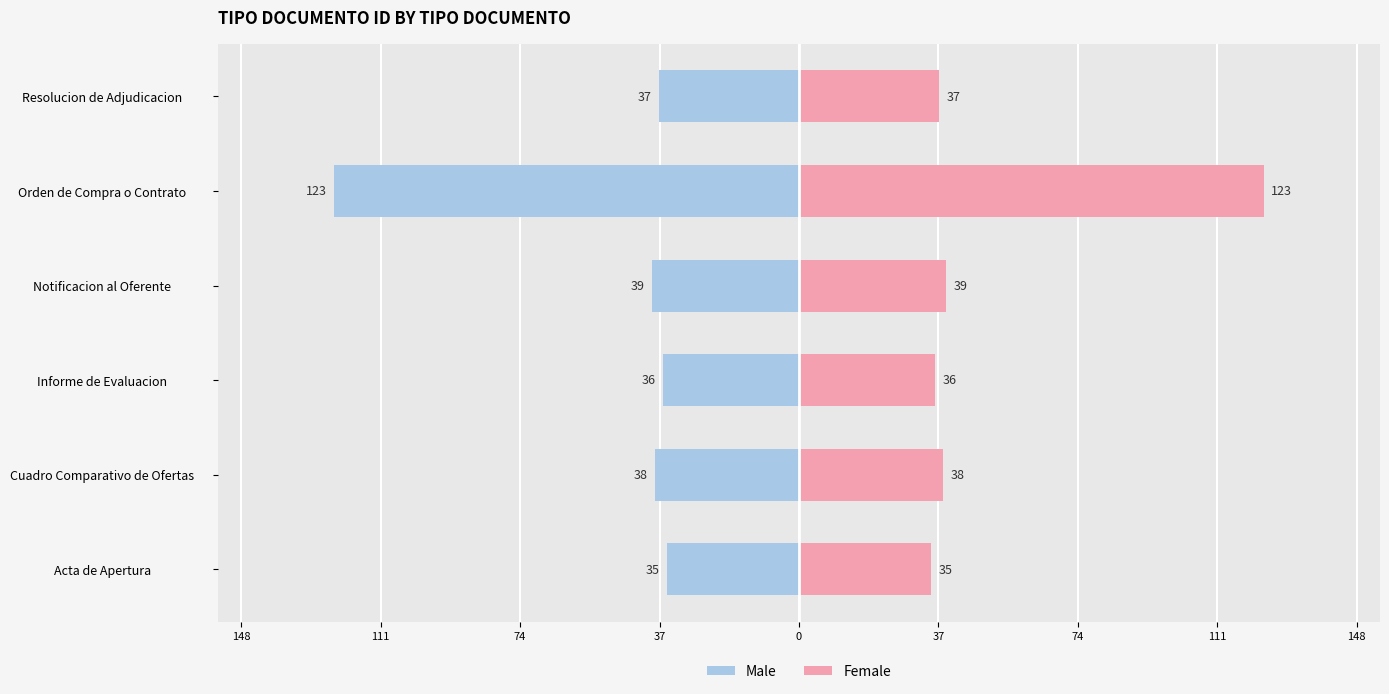

Rank the series by their maximum value, from lowest to highest.

Male, Female